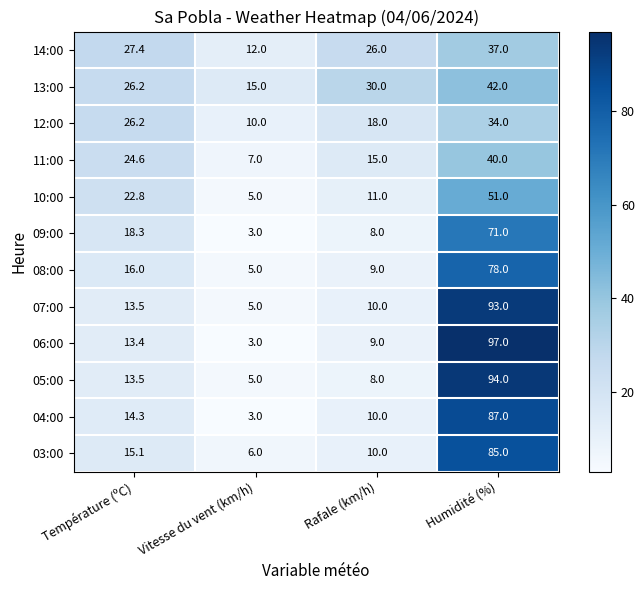

Rank the series by their maximum value, from highest to lowest.

06:00, 05:00, 07:00, 04:00, 03:00, 08:00, 09:00, 10:00, 13:00, 11:00, 14:00, 12:00